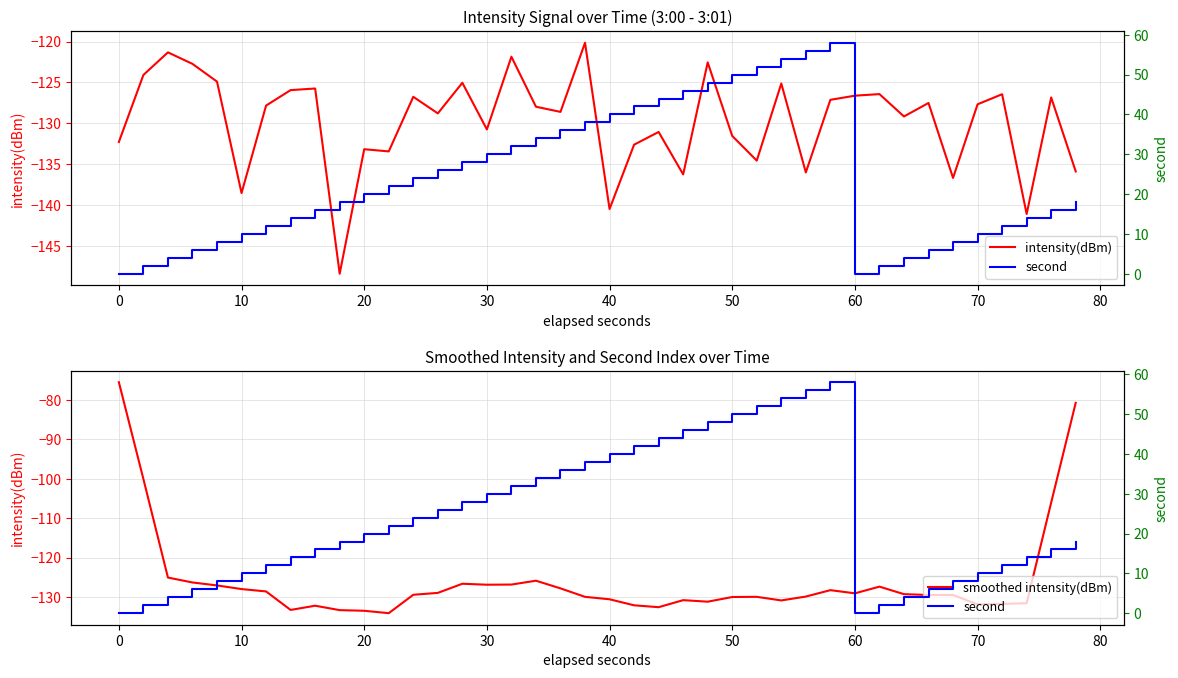

Reading left to right, transcribe all the data shown in this chart.

intensity(dBm): -132.3	-124.1	-121.3	-122.7	-124.9	-138.5	-127.8	-125.9	-125.7	-148.4	-133.2	-133.4	-126.8	-128.8	-125.0	-130.7	-121.9	-128.0	-128.6	-120.2	-140.5	-132.6	-131.0	-136.2	-122.5	-131.5	-134.5	-125.1	-136.0	-127.1	-126.6	-126.4	-129.2	-127.5	-136.7	-127.7	-126.4	-141.1	-126.8	-135.9
smoothed intensity(dBm): -75.5	-100.1	-125.1	-126.3	-127.1	-128.0	-128.6	-133.3	-132.2	-133.3	-133.5	-134.1	-129.4	-128.9	-126.6	-126.9	-126.8	-125.9	-127.8	-130.0	-130.6	-132.1	-132.6	-130.8	-131.2	-130.0	-129.9	-130.9	-129.9	-128.3	-129.1	-127.4	-129.3	-129.5	-129.5	-131.9	-131.7	-131.6	-106.0	-80.8
second: 0.0	2.0	4.0	6.0	8.0	10.0	12.0	14.0	16.0	18.0	20.0	22.0	24.0	26.0	28.0	30.0	32.0	34.0	36.0	38.0	40.0	42.0	44.0	46.0	48.0	50.0	52.0	54.0	56.0	58.0	0.0	2.0	4.0	6.0	8.0	10.0	12.0	14.0	16.0	18.0